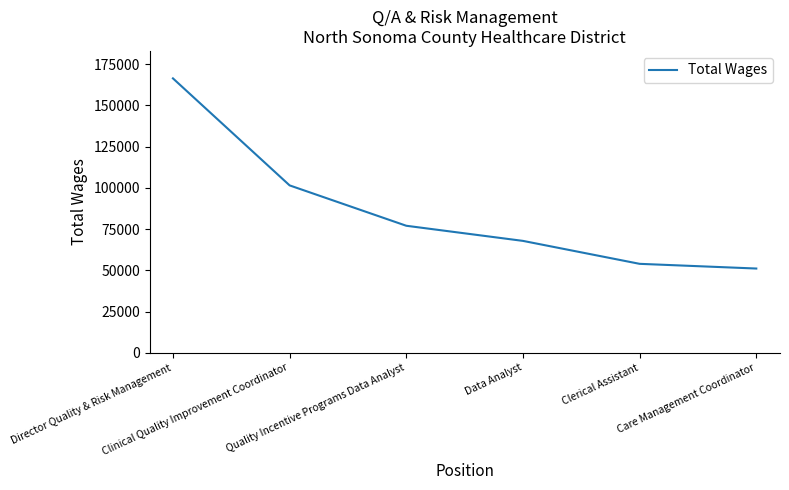

What is the smallest value displayed?

51089